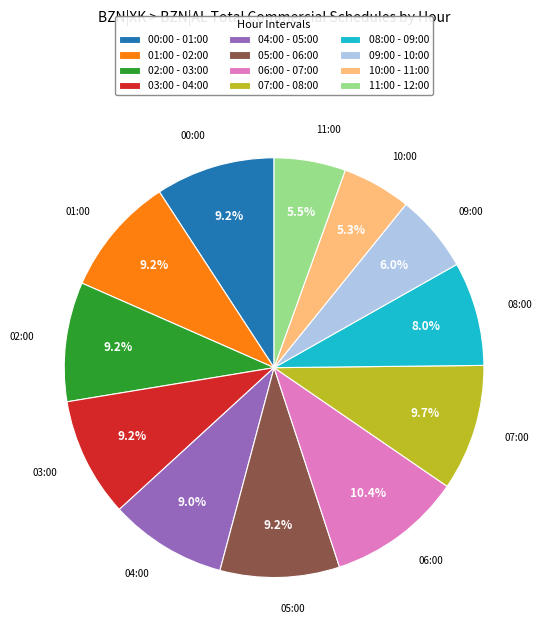

What is the ratio of the value at 07:00 - 08:00 to the value at 00:00 - 01:00?

1.1